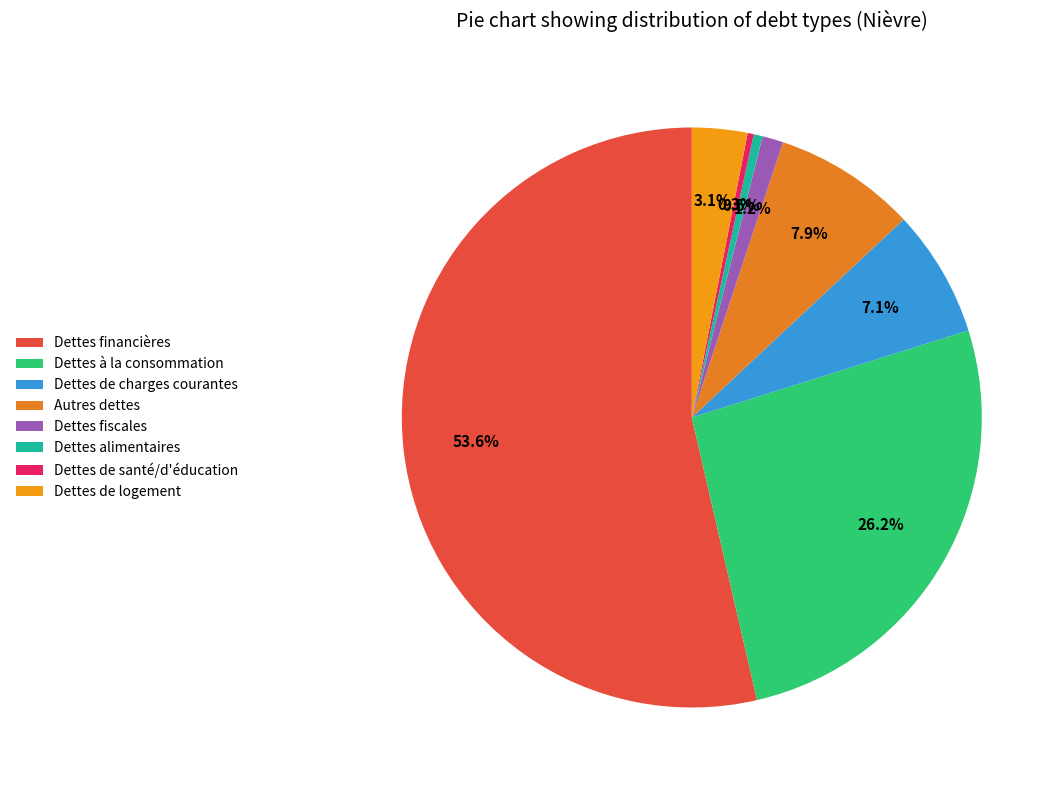

Rank the categories by value from lowest to highest.

Dettes de santé/d'éducation, Dettes alimentaires, Dettes fiscales, Dettes de logement, Dettes de charges courantes, Autres dettes, Dettes à la consommation, Dettes financières